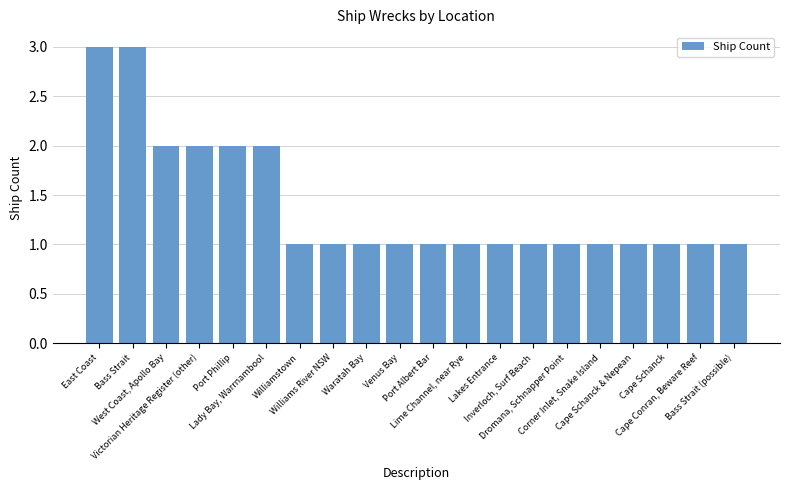

What is the sum of the values at West Coast, Apollo Bay and Bass Strait?

5